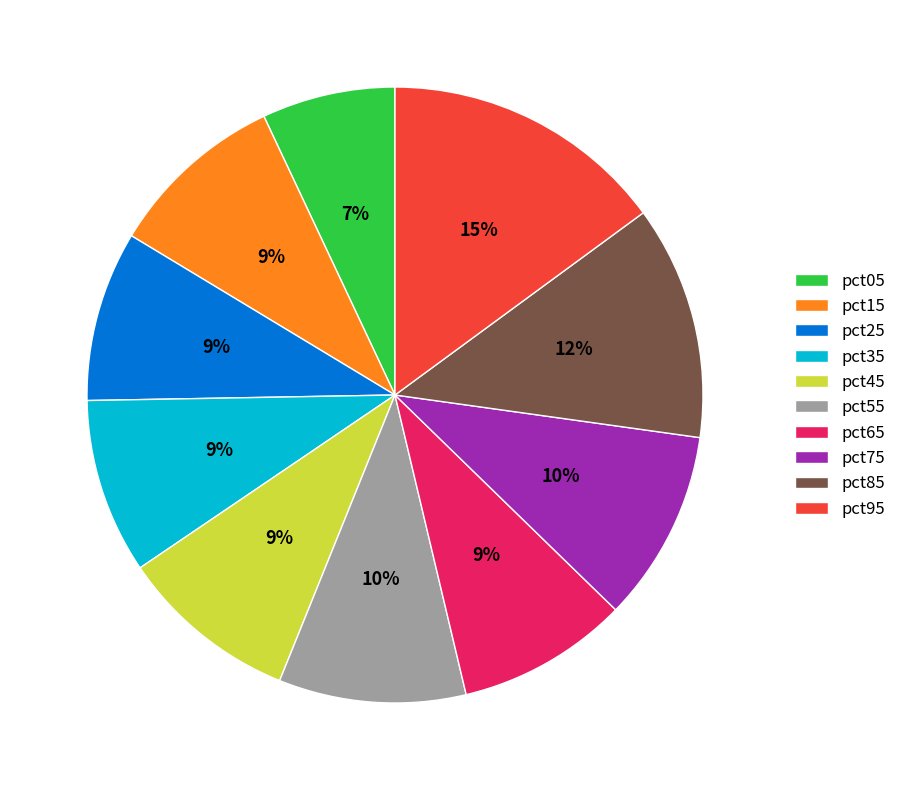

Is there any slice that represents more than half of the pie?

No